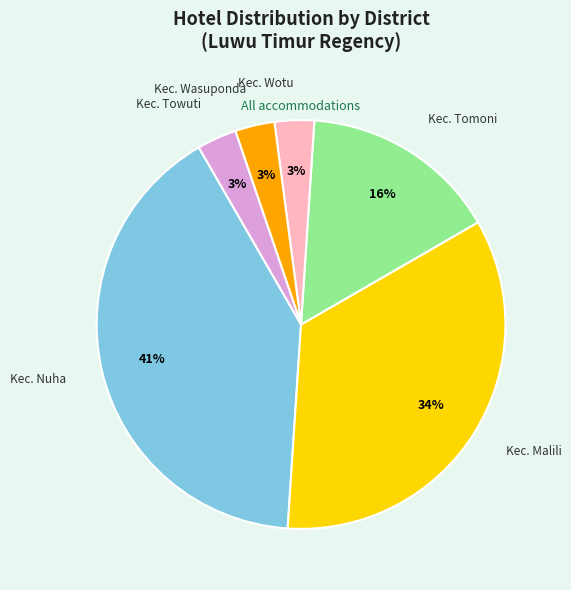

Is there any slice that represents more than half of the pie?

No